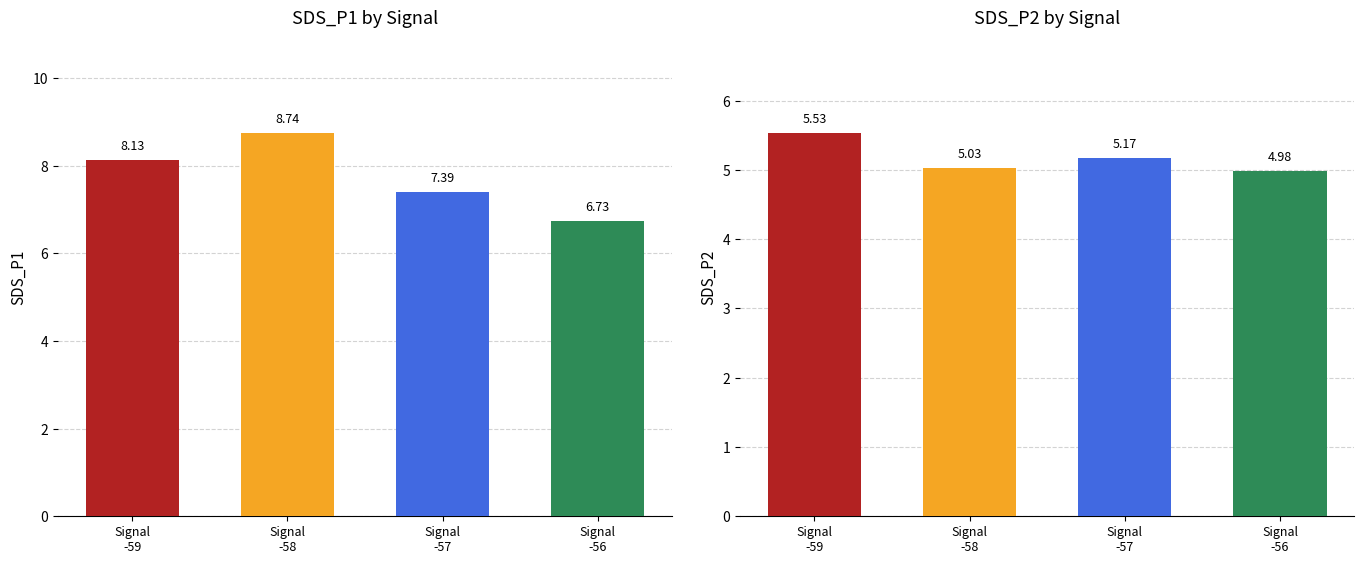

How many groups of bars are there?

4